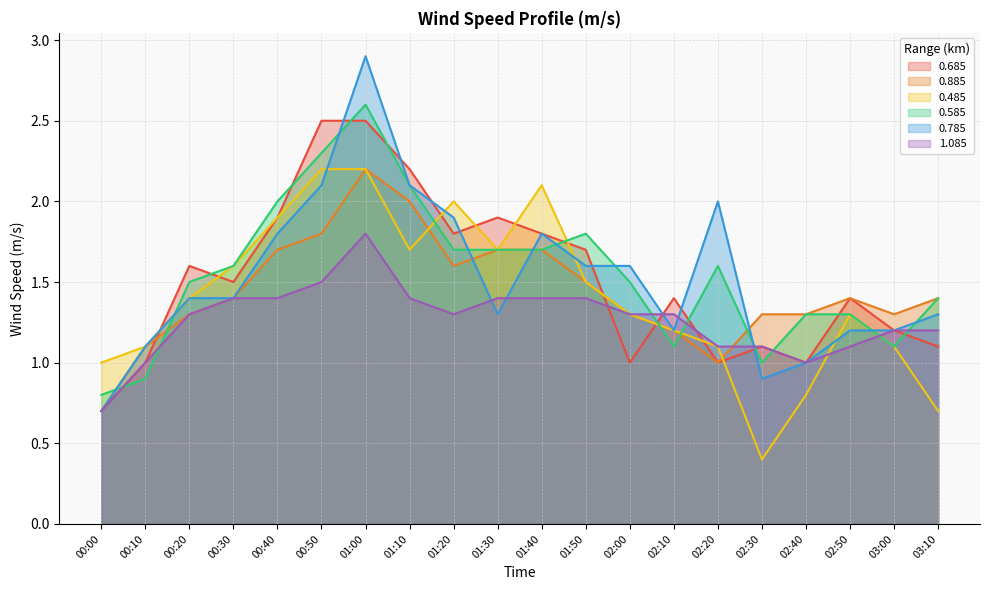

Where do 0.485 and 0.885 first cross each other?

01:10 and 01:20